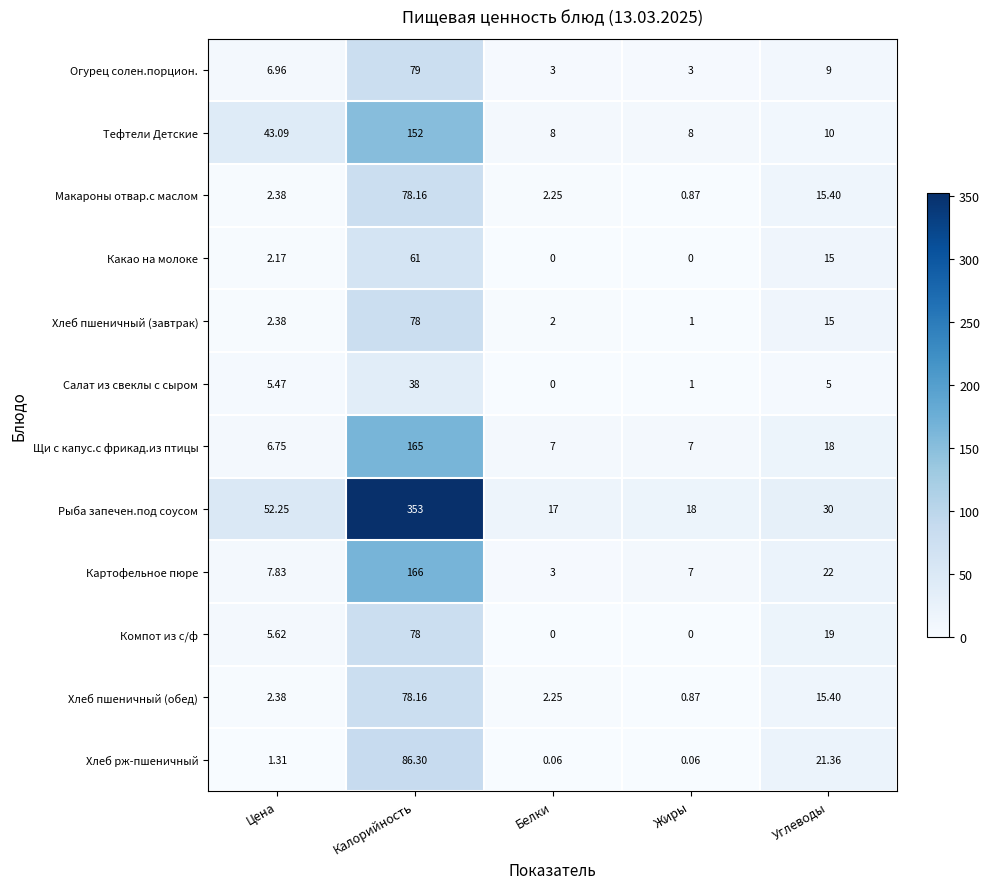

Between Калорийность and Белки, which series saw the biggest shift?

Рыба запечен.под соусом